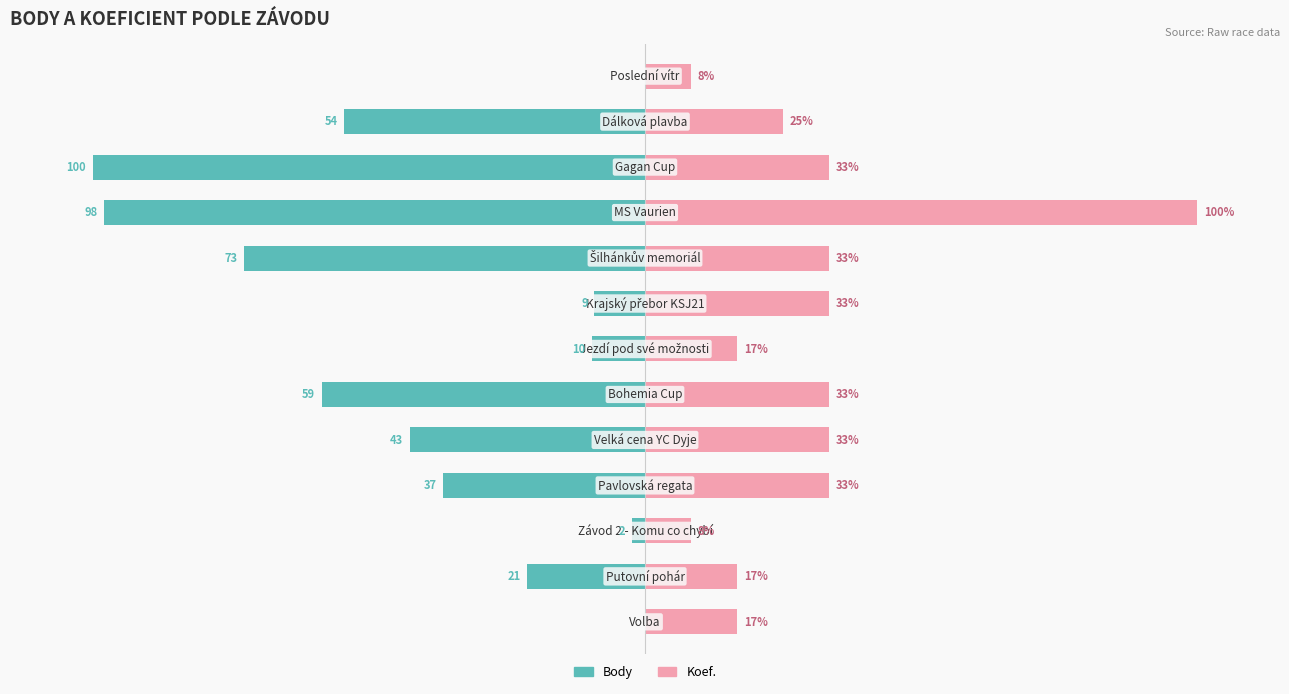

List the series in order of their peak value, highest first.

Koef., Body